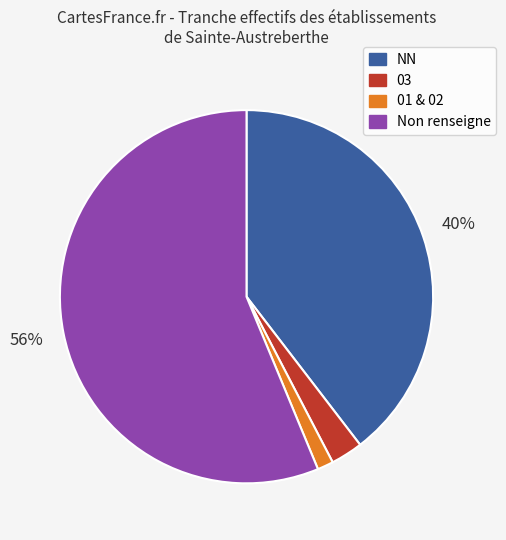

Is there a majority slice in this chart?

Yes